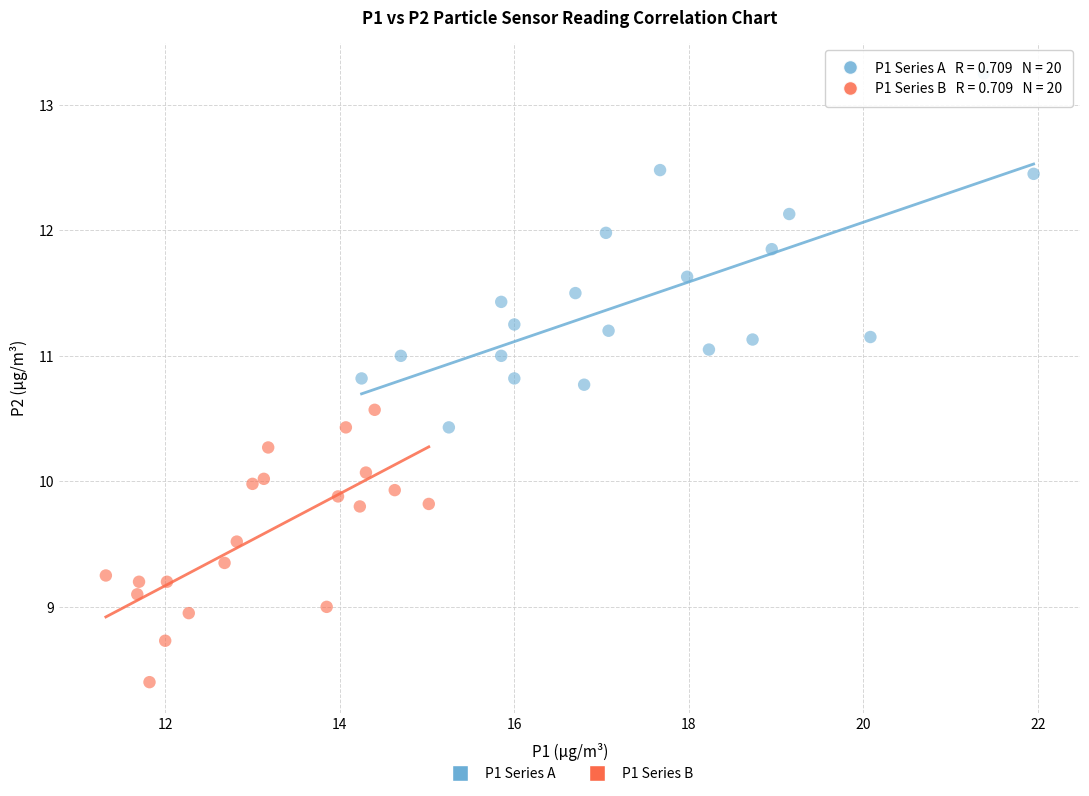

Which series has the widest spread of Y values?

P1 Series A